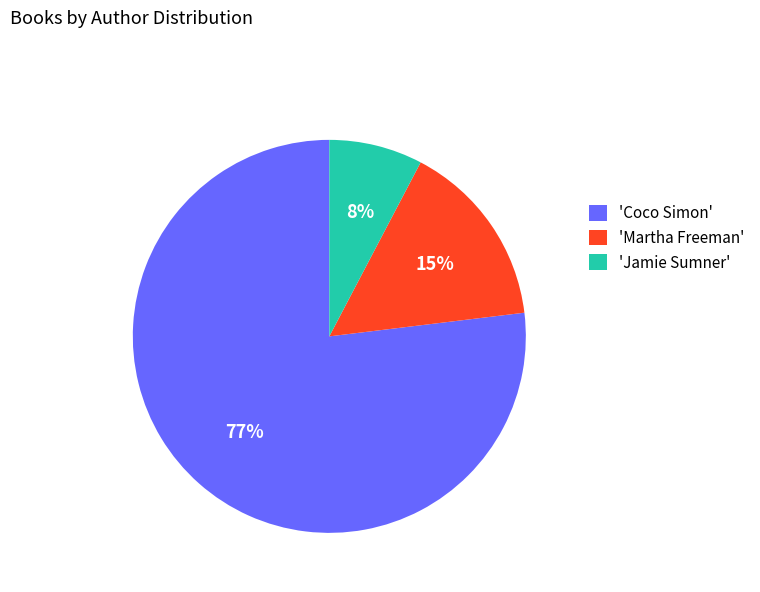

The 'Martha Freeman' slice represents 15% of the pie. True or false?

True